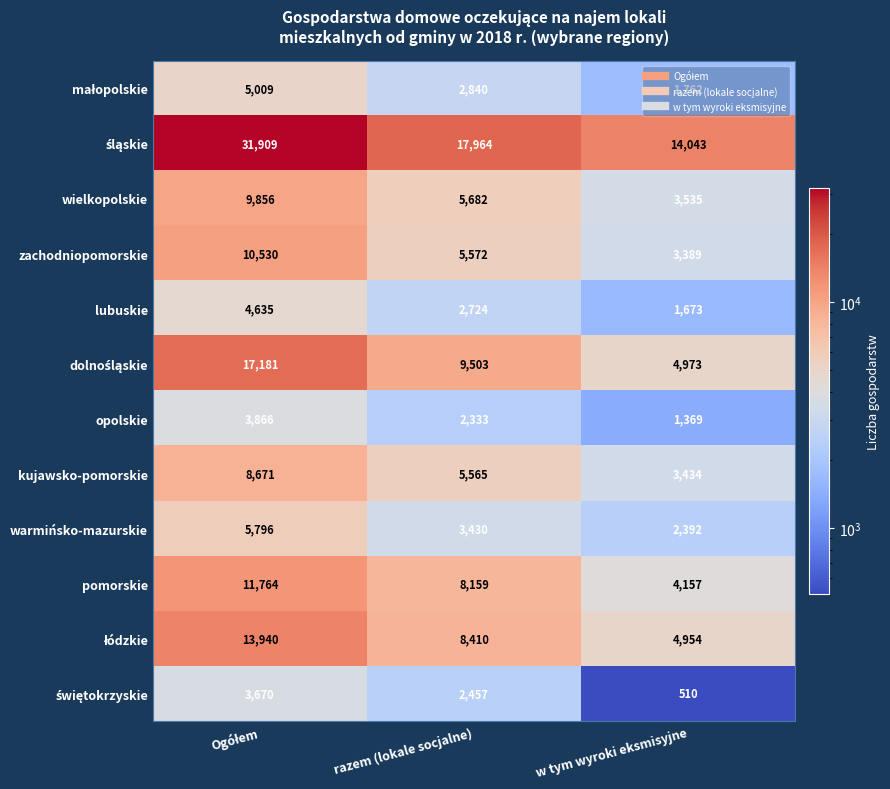

What is the sum of the wielkopolskie values at w tym wyroki eksmisyjne and razem (lokale socjalne)?

9217